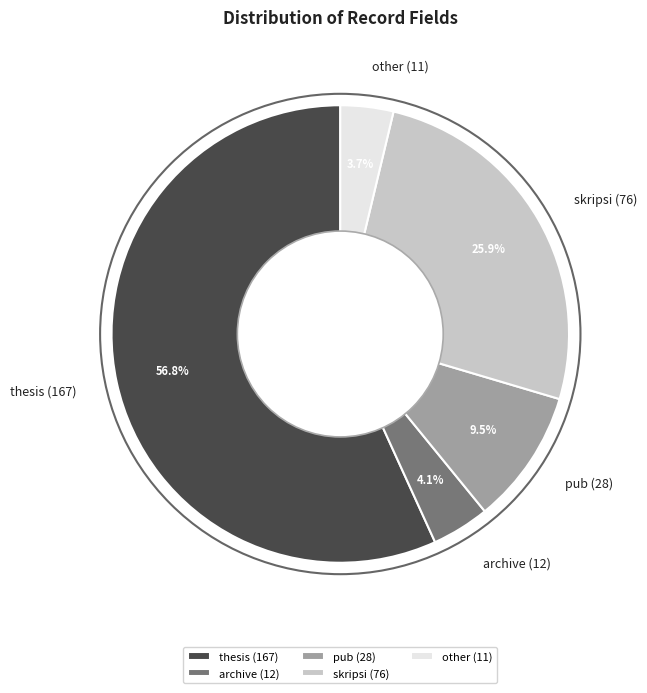

Count the number of slices in the pie.

5